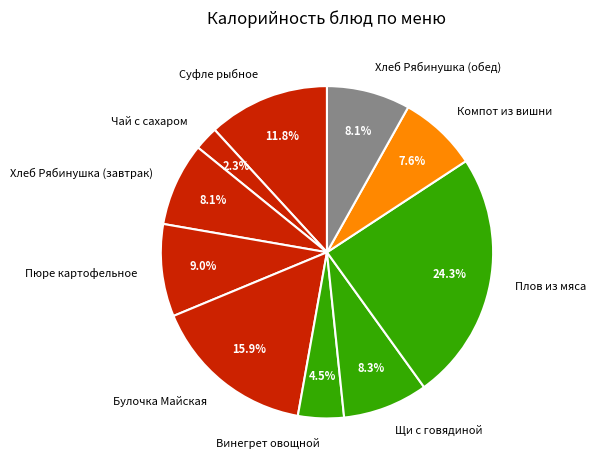

What percentage is the Щи с говядиной slice, to the nearest percent?

8%